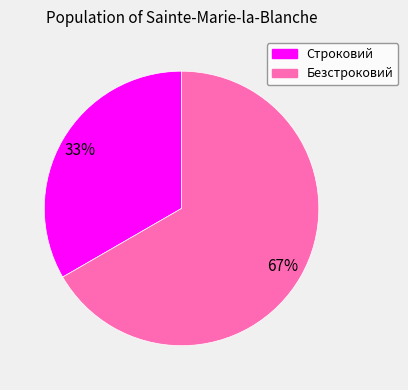

Is it true that Безстроковий is 56% of the pie?

False